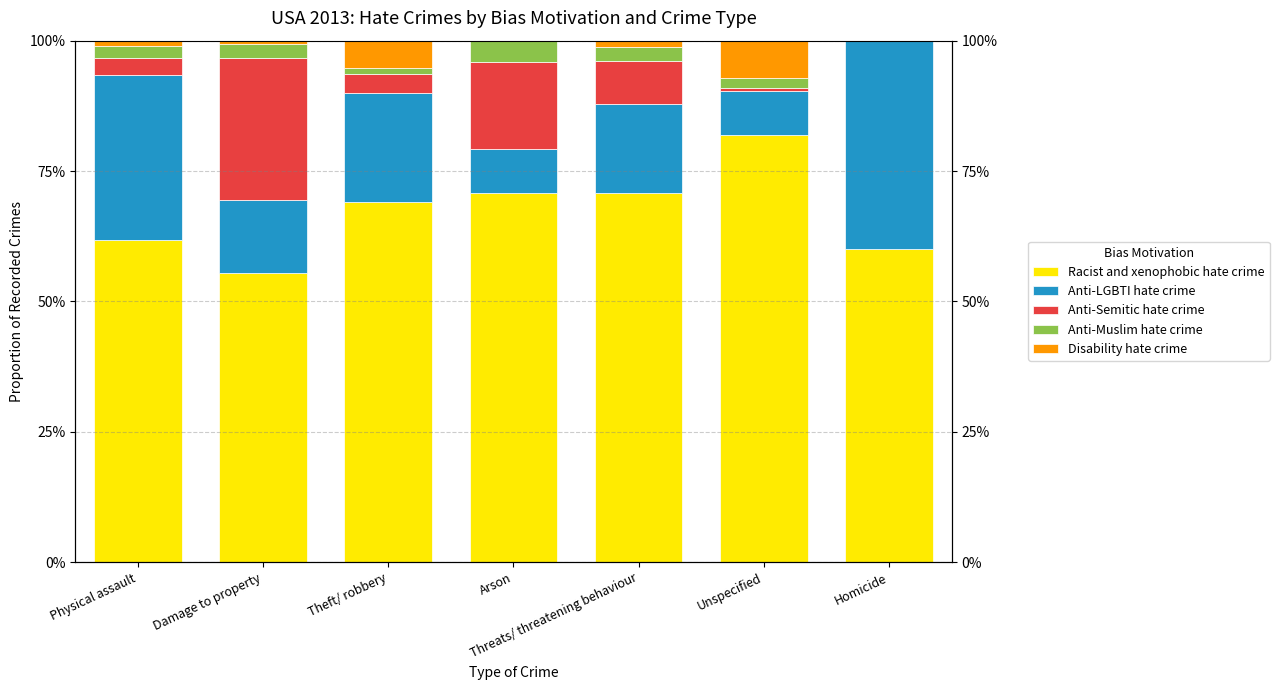

Rank the series by their maximum value, from lowest to highest.

Anti-Muslim hate crime, Disability hate crime, Anti-Semitic hate crime, Anti-LGBTI hate crime, Racist and xenophobic hate crime